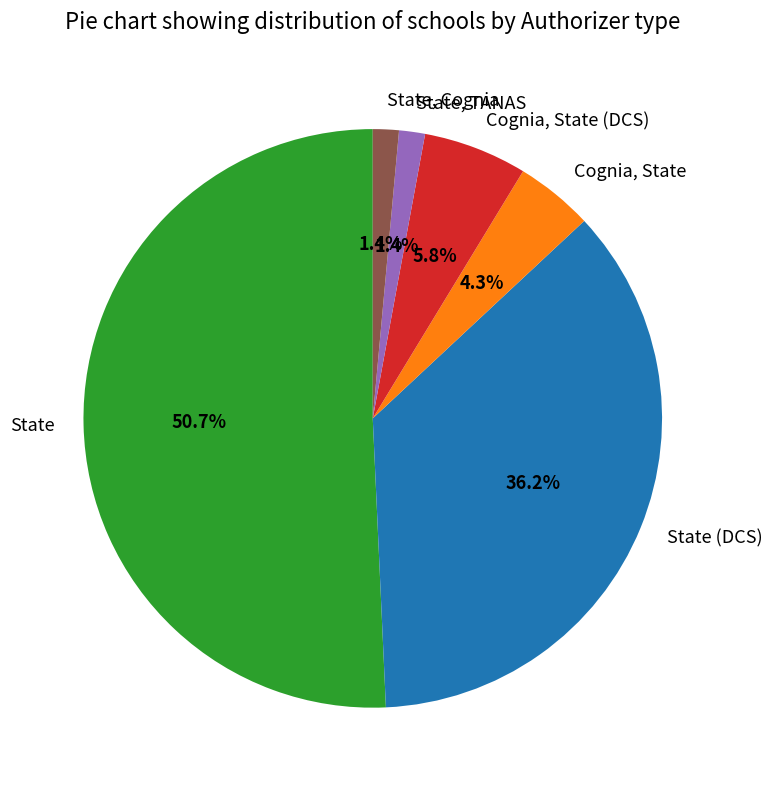

Which category has the biggest portion of the pie?

State